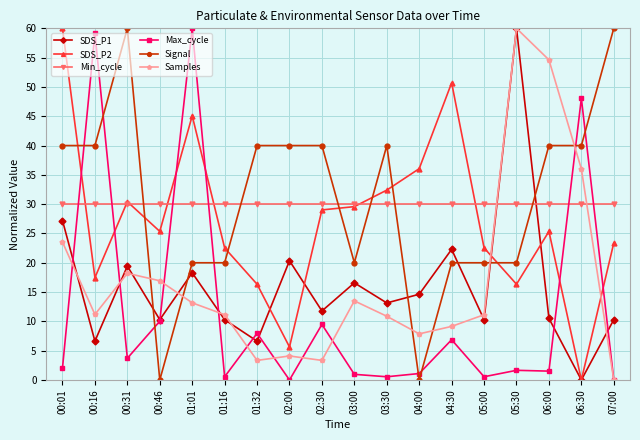

The Min_cycle series shows 20.8 at 04:00. True or false?

False